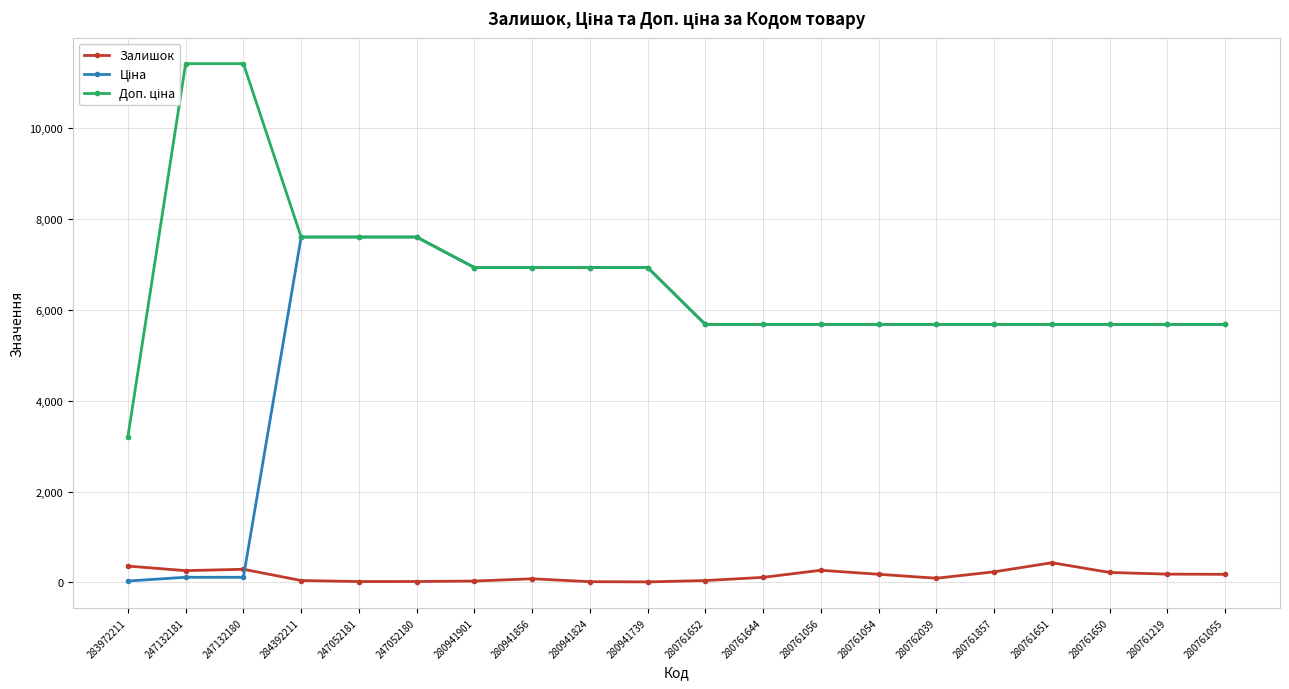

What is the minimum value shown in the chart?

12.0